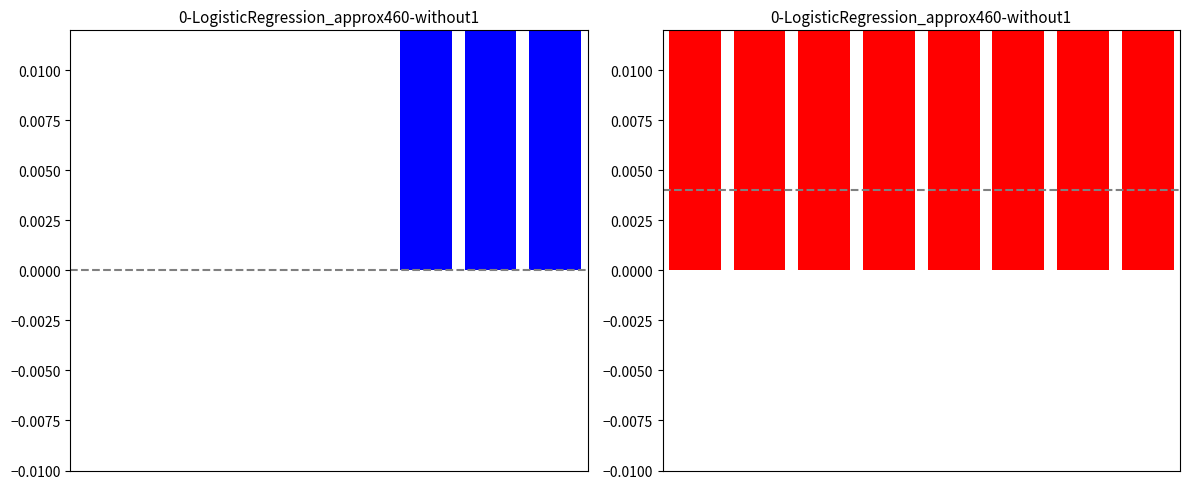

How many series are shown in this chart?

2